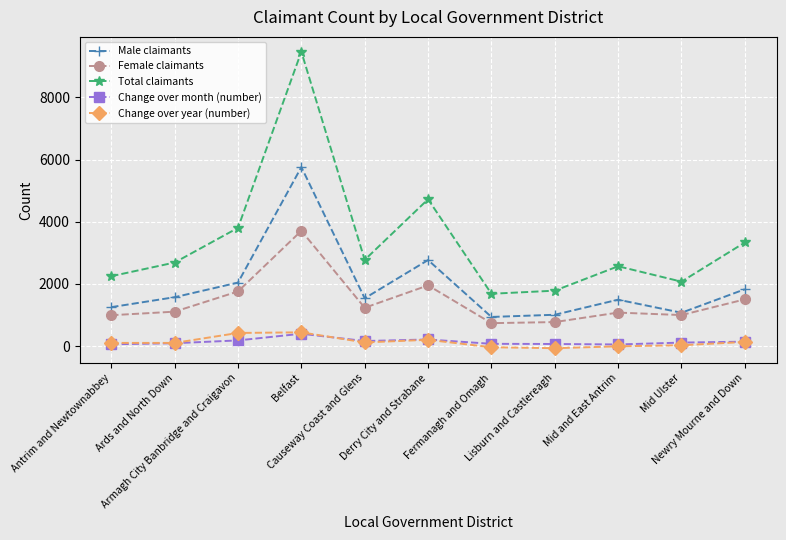

Where does the Change over month (number) series first go above 115?

Armagh City Banbridge and Craigavon